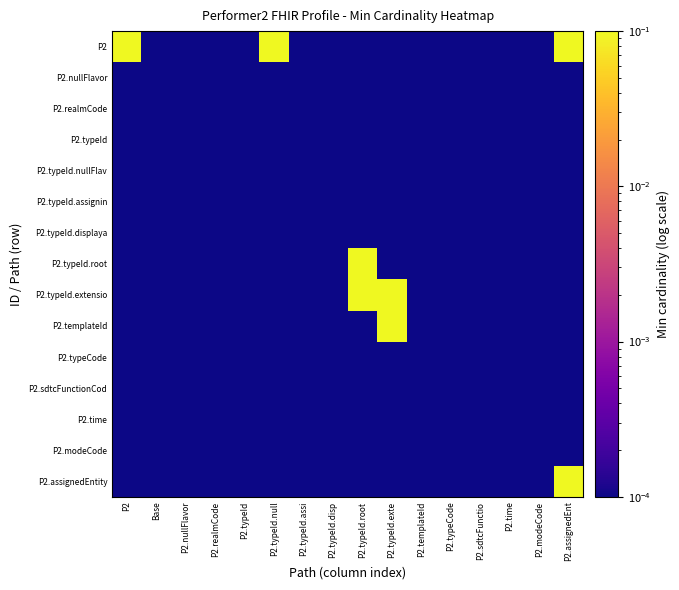

Reading left to right, transcribe all the data shown in this chart.

P2: P2=1.0	Base=0.0	P2.nullFlavor=0.0	P2.realmCode=0.0	P2.typeId=0.0	P2.typeId.null=1.0	P2.typeId.assi=0.0	P2.typeId.disp=0.0	P2.typeId.root=0.0	P2.typeId.exte=0.0	P2.templateId=0.0	P2.typeCode=0.0	P2.sdtcFunctio=0.0	P2.time=0.0	P2.modeCode=0.0	P2.assignedEnt=1.0
P2.nullFlavor: P2=0.0	Base=0.0	P2.nullFlavor=0.0	P2.realmCode=0.0	P2.typeId=0.0	P2.typeId.null=0.0	P2.typeId.assi=0.0	P2.typeId.disp=0.0	P2.typeId.root=0.0	P2.typeId.exte=0.0	P2.templateId=0.0	P2.typeCode=0.0	P2.sdtcFunctio=0.0	P2.time=0.0	P2.modeCode=0.0	P2.assignedEnt=0.0
P2.realmCode: P2=0.0	Base=0.0	P2.nullFlavor=0.0	P2.realmCode=0.0	P2.typeId=0.0	P2.typeId.null=0.0	P2.typeId.assi=0.0	P2.typeId.disp=0.0	P2.typeId.root=0.0	P2.typeId.exte=0.0	P2.templateId=0.0	P2.typeCode=0.0	P2.sdtcFunctio=0.0	P2.time=0.0	P2.modeCode=0.0	P2.assignedEnt=0.0
P2.typeId: P2=0.0	Base=0.0	P2.nullFlavor=0.0	P2.realmCode=0.0	P2.typeId=0.0	P2.typeId.null=0.0	P2.typeId.assi=0.0	P2.typeId.disp=0.0	P2.typeId.root=0.0	P2.typeId.exte=0.0	P2.templateId=0.0	P2.typeCode=0.0	P2.sdtcFunctio=0.0	P2.time=0.0	P2.modeCode=0.0	P2.assignedEnt=0.0
P2.typeId.nullFlav: P2=0.0	Base=0.0	P2.nullFlavor=0.0	P2.realmCode=0.0	P2.typeId=0.0	P2.typeId.null=0.0	P2.typeId.assi=0.0	P2.typeId.disp=0.0	P2.typeId.root=0.0	P2.typeId.exte=0.0	P2.templateId=0.0	P2.typeCode=0.0	P2.sdtcFunctio=0.0	P2.time=0.0	P2.modeCode=0.0	P2.assignedEnt=0.0
P2.typeId.assignin: P2=0.0	Base=0.0	P2.nullFlavor=0.0	P2.realmCode=0.0	P2.typeId=0.0	P2.typeId.null=0.0	P2.typeId.assi=0.0	P2.typeId.disp=0.0	P2.typeId.root=0.0	P2.typeId.exte=0.0	P2.templateId=0.0	P2.typeCode=0.0	P2.sdtcFunctio=0.0	P2.time=0.0	P2.modeCode=0.0	P2.assignedEnt=0.0
P2.typeId.displaya: P2=0.0	Base=0.0	P2.nullFlavor=0.0	P2.realmCode=0.0	P2.typeId=0.0	P2.typeId.null=0.0	P2.typeId.assi=0.0	P2.typeId.disp=0.0	P2.typeId.root=0.0	P2.typeId.exte=0.0	P2.templateId=0.0	P2.typeCode=0.0	P2.sdtcFunctio=0.0	P2.time=0.0	P2.modeCode=0.0	P2.assignedEnt=0.0
P2.typeId.root: P2=0.0	Base=0.0	P2.nullFlavor=0.0	P2.realmCode=0.0	P2.typeId=0.0	P2.typeId.null=0.0	P2.typeId.assi=0.0	P2.typeId.disp=0.0	P2.typeId.root=1.0	P2.typeId.exte=0.0	P2.templateId=0.0	P2.typeCode=0.0	P2.sdtcFunctio=0.0	P2.time=0.0	P2.modeCode=0.0	P2.assignedEnt=0.0
P2.typeId.extensio: P2=0.0	Base=0.0	P2.nullFlavor=0.0	P2.realmCode=0.0	P2.typeId=0.0	P2.typeId.null=0.0	P2.typeId.assi=0.0	P2.typeId.disp=0.0	P2.typeId.root=1.0	P2.typeId.exte=1.0	P2.templateId=0.0	P2.typeCode=0.0	P2.sdtcFunctio=0.0	P2.time=0.0	P2.modeCode=0.0	P2.assignedEnt=0.0
P2.templateId: P2=0.0	Base=0.0	P2.nullFlavor=0.0	P2.realmCode=0.0	P2.typeId=0.0	P2.typeId.null=0.0	P2.typeId.assi=0.0	P2.typeId.disp=0.0	P2.typeId.root=0.0	P2.typeId.exte=1.0	P2.templateId=0.0	P2.typeCode=0.0	P2.sdtcFunctio=0.0	P2.time=0.0	P2.modeCode=0.0	P2.assignedEnt=0.0
P2.typeCode: P2=0.0	Base=0.0	P2.nullFlavor=0.0	P2.realmCode=0.0	P2.typeId=0.0	P2.typeId.null=0.0	P2.typeId.assi=0.0	P2.typeId.disp=0.0	P2.typeId.root=0.0	P2.typeId.exte=0.0	P2.templateId=0.0	P2.typeCode=0.0	P2.sdtcFunctio=0.0	P2.time=0.0	P2.modeCode=0.0	P2.assignedEnt=0.0
P2.sdtcFunctionCod: P2=0.0	Base=0.0	P2.nullFlavor=0.0	P2.realmCode=0.0	P2.typeId=0.0	P2.typeId.null=0.0	P2.typeId.assi=0.0	P2.typeId.disp=0.0	P2.typeId.root=0.0	P2.typeId.exte=0.0	P2.templateId=0.0	P2.typeCode=0.0	P2.sdtcFunctio=0.0	P2.time=0.0	P2.modeCode=0.0	P2.assignedEnt=0.0
P2.time: P2=0.0	Base=0.0	P2.nullFlavor=0.0	P2.realmCode=0.0	P2.typeId=0.0	P2.typeId.null=0.0	P2.typeId.assi=0.0	P2.typeId.disp=0.0	P2.typeId.root=0.0	P2.typeId.exte=0.0	P2.templateId=0.0	P2.typeCode=0.0	P2.sdtcFunctio=0.0	P2.time=0.0	P2.modeCode=0.0	P2.assignedEnt=0.0
P2.modeCode: P2=0.0	Base=0.0	P2.nullFlavor=0.0	P2.realmCode=0.0	P2.typeId=0.0	P2.typeId.null=0.0	P2.typeId.assi=0.0	P2.typeId.disp=0.0	P2.typeId.root=0.0	P2.typeId.exte=0.0	P2.templateId=0.0	P2.typeCode=0.0	P2.sdtcFunctio=0.0	P2.time=0.0	P2.modeCode=0.0	P2.assignedEnt=0.0
P2.assignedEntity: P2=0.0	Base=0.0	P2.nullFlavor=0.0	P2.realmCode=0.0	P2.typeId=0.0	P2.typeId.null=0.0	P2.typeId.assi=0.0	P2.typeId.disp=0.0	P2.typeId.root=0.0	P2.typeId.exte=0.0	P2.templateId=0.0	P2.typeCode=0.0	P2.sdtcFunctio=0.0	P2.time=0.0	P2.modeCode=0.0	P2.assignedEnt=1.0